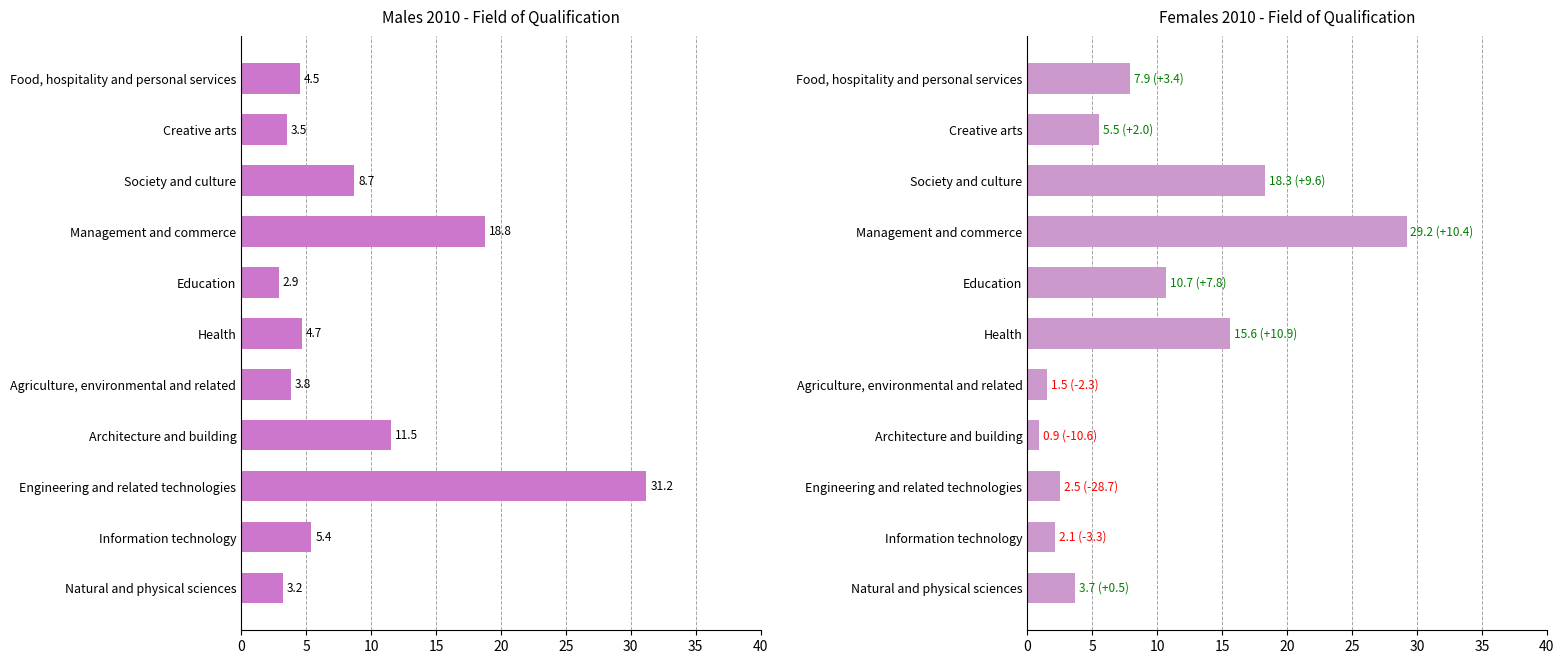

Reading left to right, transcribe all the data shown in this chart.

Males 2010: 3.2	5.4	31.2	11.5	3.8	4.7	2.9	18.8	8.7	3.5	4.5
Females 2010: 3.7	2.1	2.5	0.9	1.5	15.6	10.7	29.2	18.3	5.5	7.9